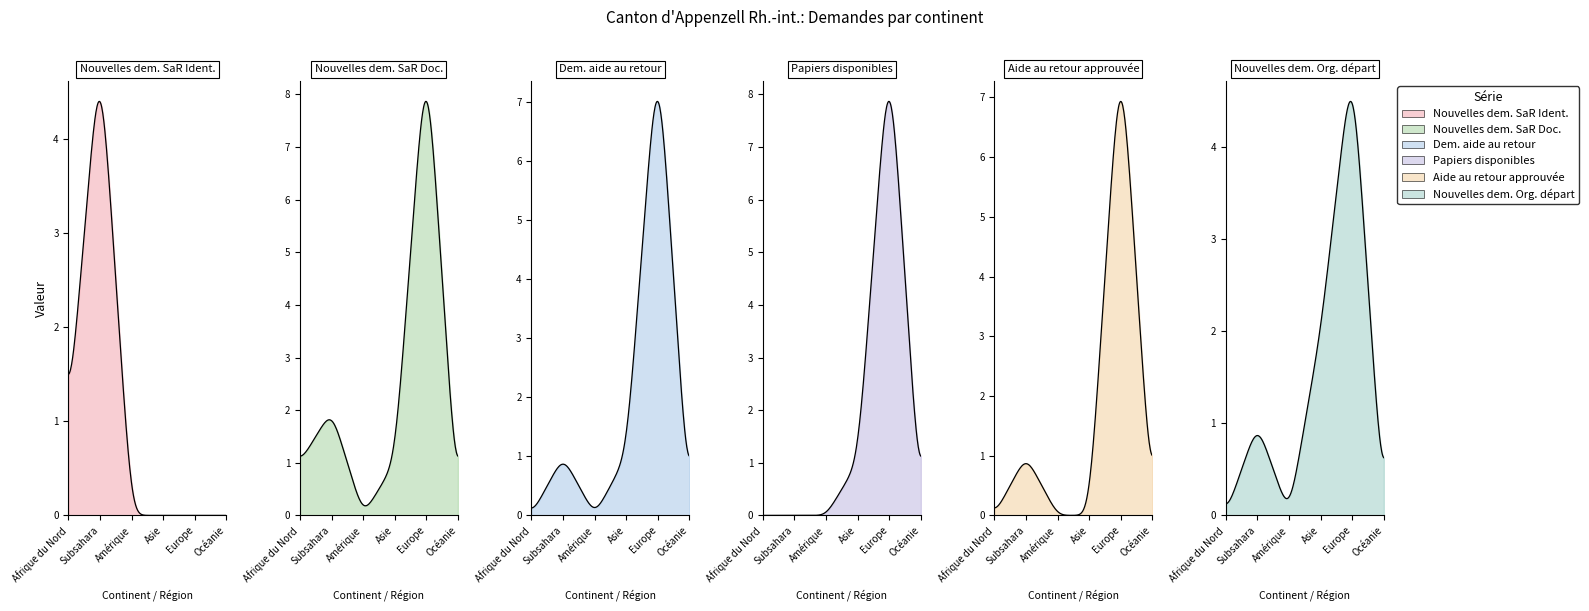

True or false: Dem. aide au retour has more than 1 points higher than both neighbors.

True